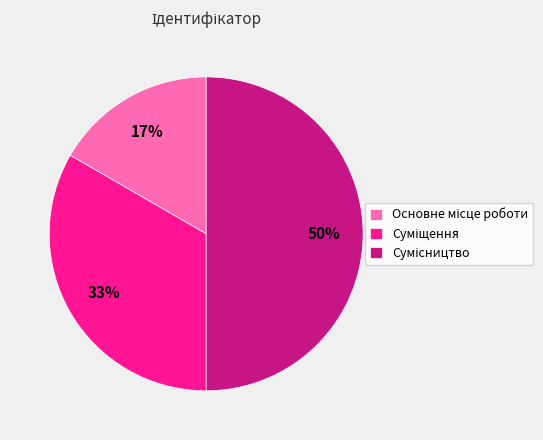

How many slices are in this pie chart?

3